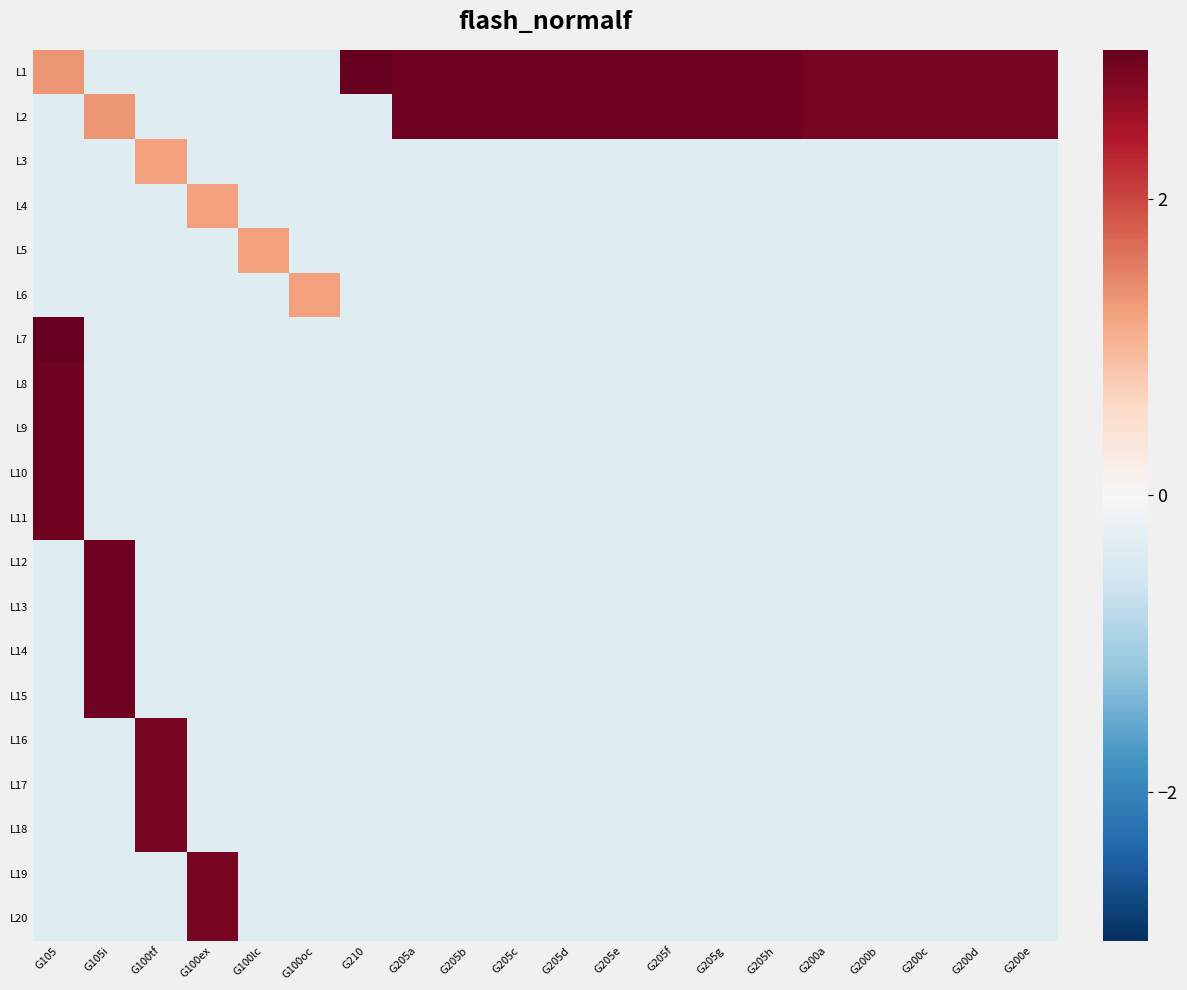

Reading left to right, what are all the values shown in this chart?

L1: G105=1.3	G105i=-0.4	G100tf=-0.4	G100ex=-0.4	G100lc=-0.4	G100oc=-0.4	G210=3.0	G205a=2.9	G205b=2.9	G205c=2.9	G205d=2.9	G205e=2.9	G205f=2.9	G205g=2.9	G205h=2.9	G200a=2.8	G200b=2.8	G200c=2.8	G200d=2.8	G200e=2.8
L2: G105=-0.4	G105i=1.3	G100tf=-0.4	G100ex=-0.4	G100lc=-0.4	G100oc=-0.4	G210=-0.4	G205a=2.9	G205b=2.9	G205c=2.9	G205d=2.9	G205e=2.9	G205f=2.9	G205g=2.9	G205h=2.9	G200a=2.8	G200b=2.8	G200c=2.8	G200d=2.8	G200e=2.8
L3: G105=-0.4	G105i=-0.4	G100tf=1.2	G100ex=-0.4	G100lc=-0.4	G100oc=-0.4	G210=-0.4	G205a=-0.4	G205b=-0.4	G205c=-0.4	G205d=-0.4	G205e=-0.4	G205f=-0.4	G205g=-0.4	G205h=-0.4	G200a=-0.4	G200b=-0.4	G200c=-0.4	G200d=-0.4	G200e=-0.4
L4: G105=-0.4	G105i=-0.4	G100tf=-0.4	G100ex=1.2	G100lc=-0.4	G100oc=-0.4	G210=-0.4	G205a=-0.4	G205b=-0.4	G205c=-0.4	G205d=-0.4	G205e=-0.4	G205f=-0.4	G205g=-0.4	G205h=-0.4	G200a=-0.4	G200b=-0.4	G200c=-0.4	G200d=-0.4	G200e=-0.4
L5: G105=-0.4	G105i=-0.4	G100tf=-0.4	G100ex=-0.4	G100lc=1.2	G100oc=-0.4	G210=-0.4	G205a=-0.4	G205b=-0.4	G205c=-0.4	G205d=-0.4	G205e=-0.4	G205f=-0.4	G205g=-0.4	G205h=-0.4	G200a=-0.4	G200b=-0.4	G200c=-0.4	G200d=-0.4	G200e=-0.4
L6: G105=-0.4	G105i=-0.4	G100tf=-0.4	G100ex=-0.4	G100lc=-0.4	G100oc=1.2	G210=-0.4	G205a=-0.4	G205b=-0.4	G205c=-0.4	G205d=-0.4	G205e=-0.4	G205f=-0.4	G205g=-0.4	G205h=-0.4	G200a=-0.4	G200b=-0.4	G200c=-0.4	G200d=-0.4	G200e=-0.4
L7: G105=3.0	G105i=-0.4	G100tf=-0.4	G100ex=-0.4	G100lc=-0.4	G100oc=-0.4	G210=-0.4	G205a=-0.4	G205b=-0.4	G205c=-0.4	G205d=-0.4	G205e=-0.4	G205f=-0.4	G205g=-0.4	G205h=-0.4	G200a=-0.4	G200b=-0.4	G200c=-0.4	G200d=-0.4	G200e=-0.4
L8: G105=2.9	G105i=-0.4	G100tf=-0.4	G100ex=-0.4	G100lc=-0.4	G100oc=-0.4	G210=-0.4	G205a=-0.4	G205b=-0.4	G205c=-0.4	G205d=-0.4	G205e=-0.4	G205f=-0.4	G205g=-0.4	G205h=-0.4	G200a=-0.4	G200b=-0.4	G200c=-0.4	G200d=-0.4	G200e=-0.4
L9: G105=2.9	G105i=-0.4	G100tf=-0.4	G100ex=-0.4	G100lc=-0.4	G100oc=-0.4	G210=-0.4	G205a=-0.4	G205b=-0.4	G205c=-0.4	G205d=-0.4	G205e=-0.4	G205f=-0.4	G205g=-0.4	G205h=-0.4	G200a=-0.4	G200b=-0.4	G200c=-0.4	G200d=-0.4	G200e=-0.4
L10: G105=2.9	G105i=-0.4	G100tf=-0.4	G100ex=-0.4	G100lc=-0.4	G100oc=-0.4	G210=-0.4	G205a=-0.4	G205b=-0.4	G205c=-0.4	G205d=-0.4	G205e=-0.4	G205f=-0.4	G205g=-0.4	G205h=-0.4	G200a=-0.4	G200b=-0.4	G200c=-0.4	G200d=-0.4	G200e=-0.4
L11: G105=2.9	G105i=-0.4	G100tf=-0.4	G100ex=-0.4	G100lc=-0.4	G100oc=-0.4	G210=-0.4	G205a=-0.4	G205b=-0.4	G205c=-0.4	G205d=-0.4	G205e=-0.4	G205f=-0.4	G205g=-0.4	G205h=-0.4	G200a=-0.4	G200b=-0.4	G200c=-0.4	G200d=-0.4	G200e=-0.4
L12: G105=-0.4	G105i=2.9	G100tf=-0.4	G100ex=-0.4	G100lc=-0.4	G100oc=-0.4	G210=-0.4	G205a=-0.4	G205b=-0.4	G205c=-0.4	G205d=-0.4	G205e=-0.4	G205f=-0.4	G205g=-0.4	G205h=-0.4	G200a=-0.4	G200b=-0.4	G200c=-0.4	G200d=-0.4	G200e=-0.4
L13: G105=-0.4	G105i=2.9	G100tf=-0.4	G100ex=-0.4	G100lc=-0.4	G100oc=-0.4	G210=-0.4	G205a=-0.4	G205b=-0.4	G205c=-0.4	G205d=-0.4	G205e=-0.4	G205f=-0.4	G205g=-0.4	G205h=-0.4	G200a=-0.4	G200b=-0.4	G200c=-0.4	G200d=-0.4	G200e=-0.4
L14: G105=-0.4	G105i=2.9	G100tf=-0.4	G100ex=-0.4	G100lc=-0.4	G100oc=-0.4	G210=-0.4	G205a=-0.4	G205b=-0.4	G205c=-0.4	G205d=-0.4	G205e=-0.4	G205f=-0.4	G205g=-0.4	G205h=-0.4	G200a=-0.4	G200b=-0.4	G200c=-0.4	G200d=-0.4	G200e=-0.4
L15: G105=-0.4	G105i=2.9	G100tf=-0.4	G100ex=-0.4	G100lc=-0.4	G100oc=-0.4	G210=-0.4	G205a=-0.4	G205b=-0.4	G205c=-0.4	G205d=-0.4	G205e=-0.4	G205f=-0.4	G205g=-0.4	G205h=-0.4	G200a=-0.4	G200b=-0.4	G200c=-0.4	G200d=-0.4	G200e=-0.4
L16: G105=-0.4	G105i=-0.4	G100tf=2.8	G100ex=-0.4	G100lc=-0.4	G100oc=-0.4	G210=-0.4	G205a=-0.4	G205b=-0.4	G205c=-0.4	G205d=-0.4	G205e=-0.4	G205f=-0.4	G205g=-0.4	G205h=-0.4	G200a=-0.4	G200b=-0.4	G200c=-0.4	G200d=-0.4	G200e=-0.4
L17: G105=-0.4	G105i=-0.4	G100tf=2.8	G100ex=-0.4	G100lc=-0.4	G100oc=-0.4	G210=-0.4	G205a=-0.4	G205b=-0.4	G205c=-0.4	G205d=-0.4	G205e=-0.4	G205f=-0.4	G205g=-0.4	G205h=-0.4	G200a=-0.4	G200b=-0.4	G200c=-0.4	G200d=-0.4	G200e=-0.4
L18: G105=-0.4	G105i=-0.4	G100tf=2.8	G100ex=-0.4	G100lc=-0.4	G100oc=-0.4	G210=-0.4	G205a=-0.4	G205b=-0.4	G205c=-0.4	G205d=-0.4	G205e=-0.4	G205f=-0.4	G205g=-0.4	G205h=-0.4	G200a=-0.4	G200b=-0.4	G200c=-0.4	G200d=-0.4	G200e=-0.4
L19: G105=-0.4	G105i=-0.4	G100tf=-0.4	G100ex=2.8	G100lc=-0.4	G100oc=-0.4	G210=-0.4	G205a=-0.4	G205b=-0.4	G205c=-0.4	G205d=-0.4	G205e=-0.4	G205f=-0.4	G205g=-0.4	G205h=-0.4	G200a=-0.4	G200b=-0.4	G200c=-0.4	G200d=-0.4	G200e=-0.4
L20: G105=-0.4	G105i=-0.4	G100tf=-0.4	G100ex=2.8	G100lc=-0.4	G100oc=-0.4	G210=-0.4	G205a=-0.4	G205b=-0.4	G205c=-0.4	G205d=-0.4	G205e=-0.4	G205f=-0.4	G205g=-0.4	G205h=-0.4	G200a=-0.4	G200b=-0.4	G200c=-0.4	G200d=-0.4	G200e=-0.4